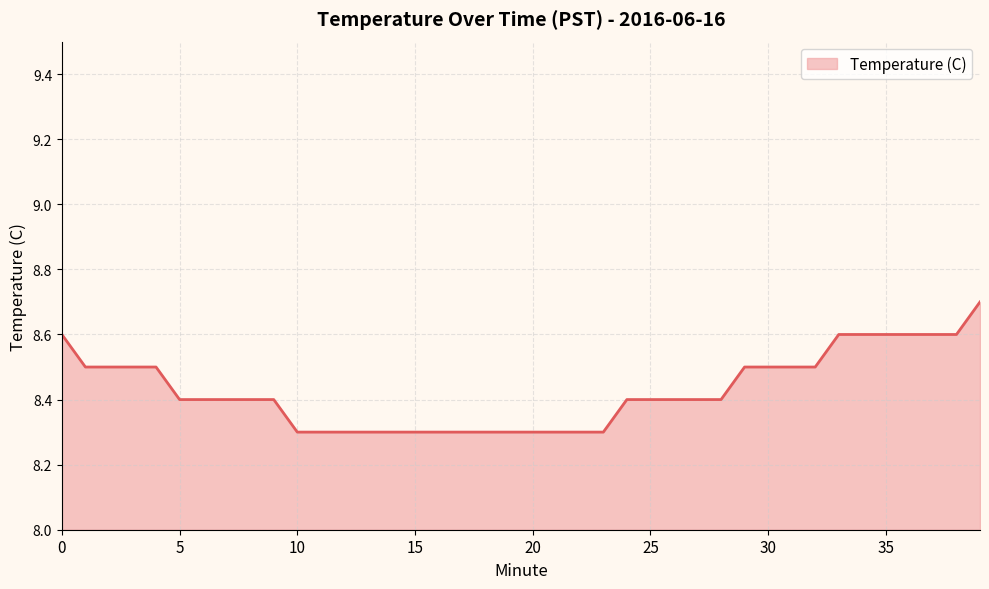

What is the maximum value shown in the chart?

8.7